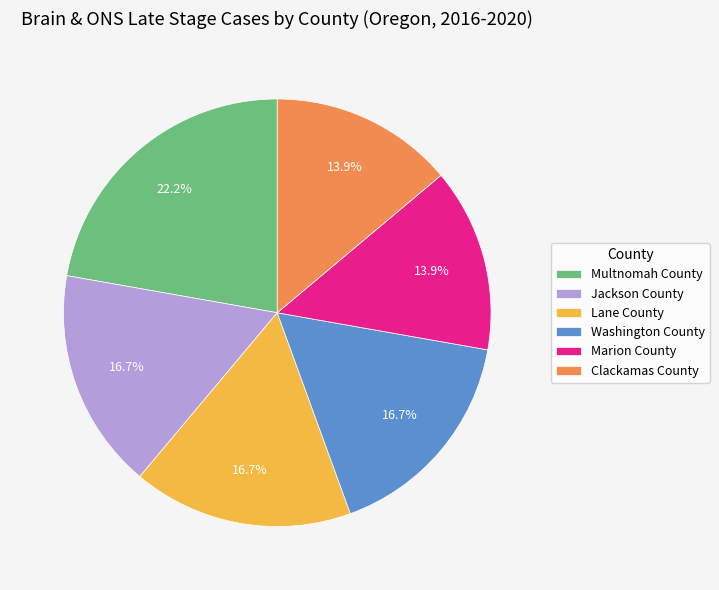

To the nearest percent, what is the difference between the largest and smallest slice percentages?

8%